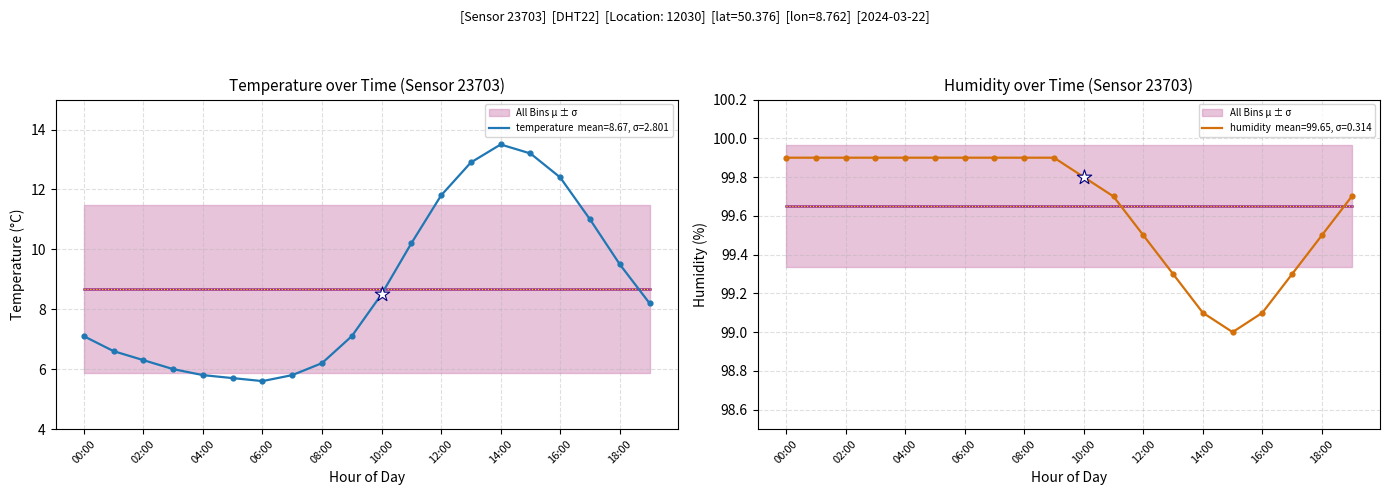

What is the total value across all series at 18:00?

109.0